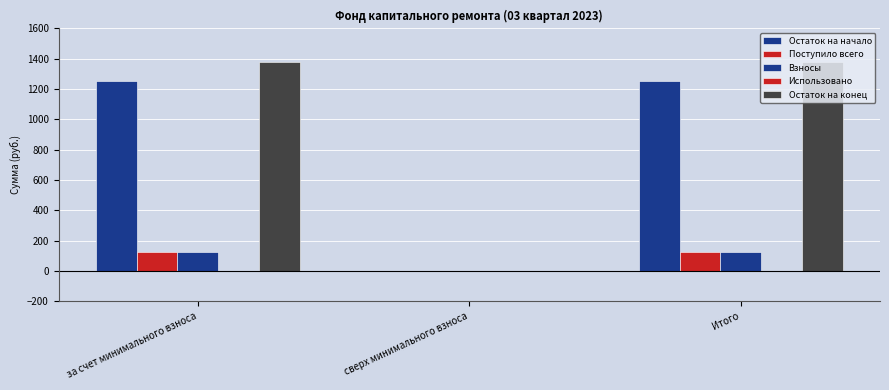

Reading right to left, extract all data points from this chart.

Остаток на начало: Итого=1250.8	сверх минимального взноса=0.0	за счет минимального взноса=1250.8
Поступило всего: Итого=128.0	сверх минимального взноса=0.0	за счет минимального взноса=128.0
Взносы: Итого=127.5	сверх минимального взноса=0.0	за счет минимального взноса=127.5
Использовано: Итого=0.0	сверх минимального взноса=0.0	за счет минимального взноса=0.0
Остаток на конец: Итого=1378.9	сверх минимального взноса=0.0	за счет минимального взноса=1378.9